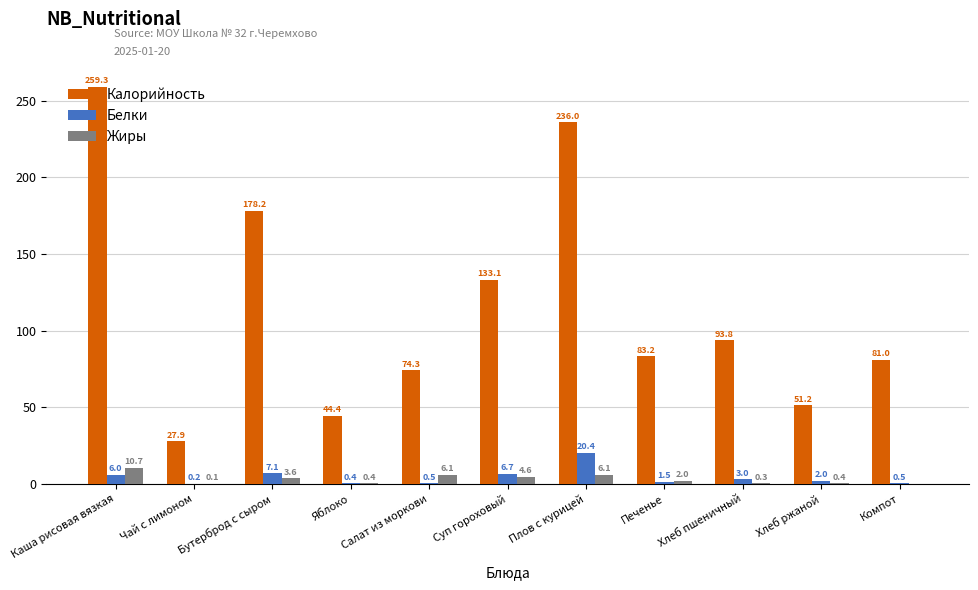

Which series has the largest range (max minus min)?

Калорийность